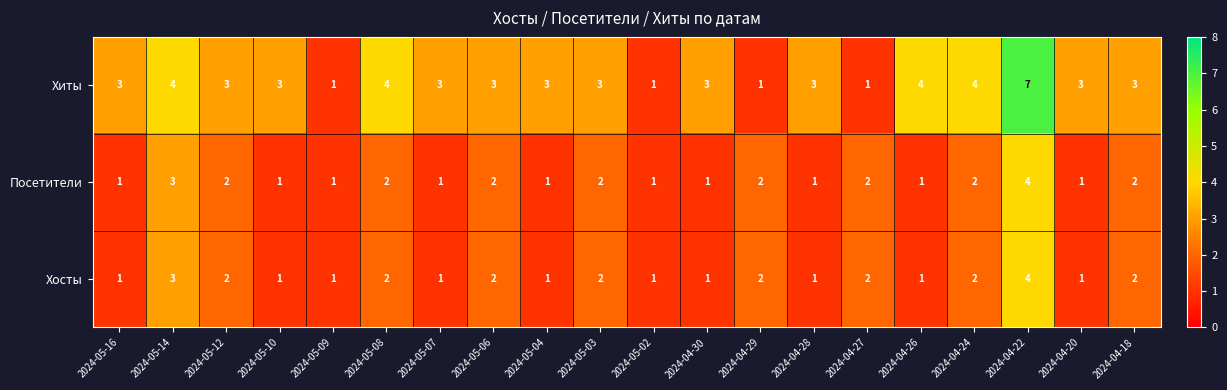

The value of Посетители at 2024-04-26 is 2. True or false?

False